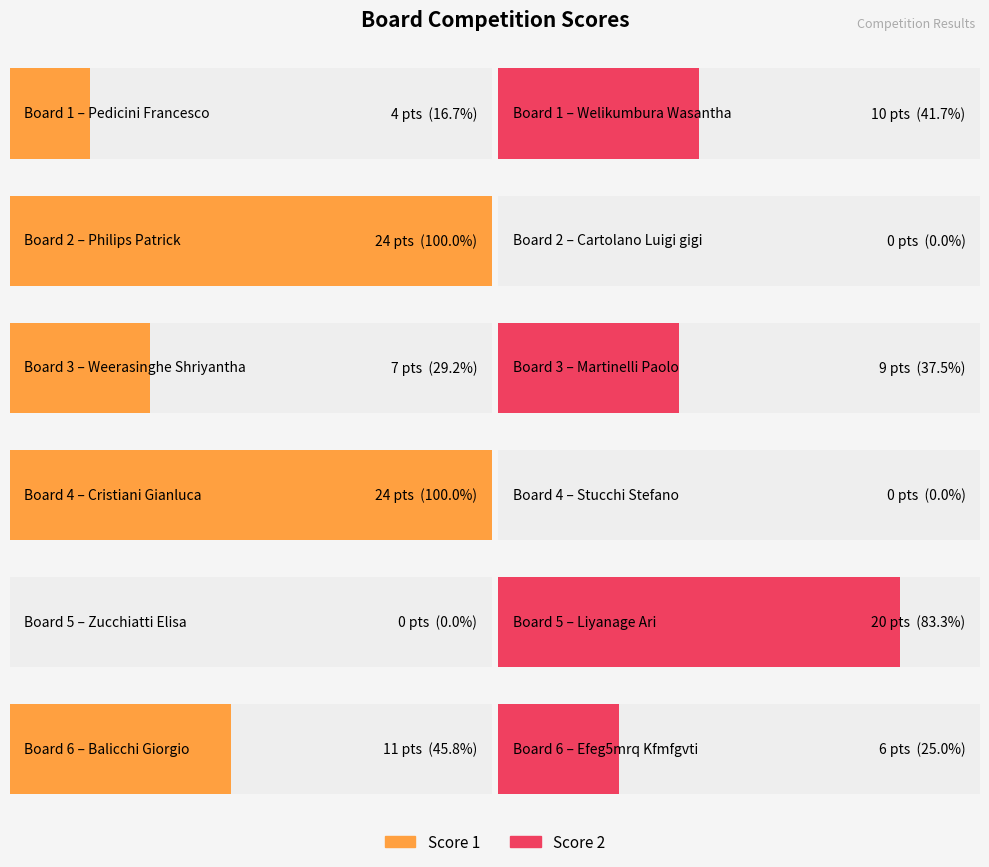

Reading left to right, extract all data points from this chart.

Score 1: Board 1=4	Board 2=24	Board 3=7	Board 4=24	Board 5=0	Board 6=11
Score 2: Board 1=10	Board 2=0	Board 3=9	Board 4=0	Board 5=20	Board 6=6